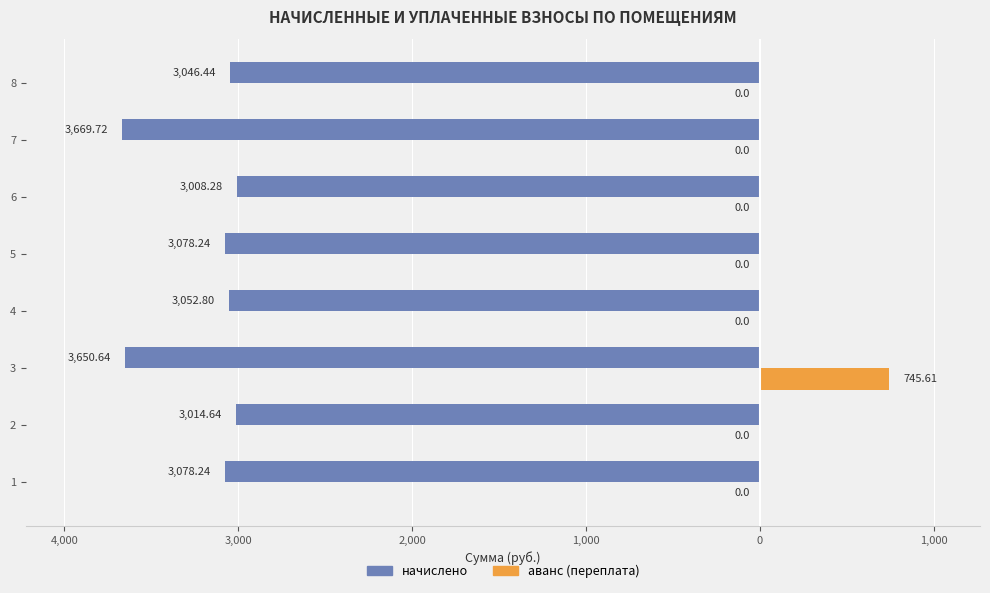

What are all the series names shown in the legend?

начислено, аванс (переплата)